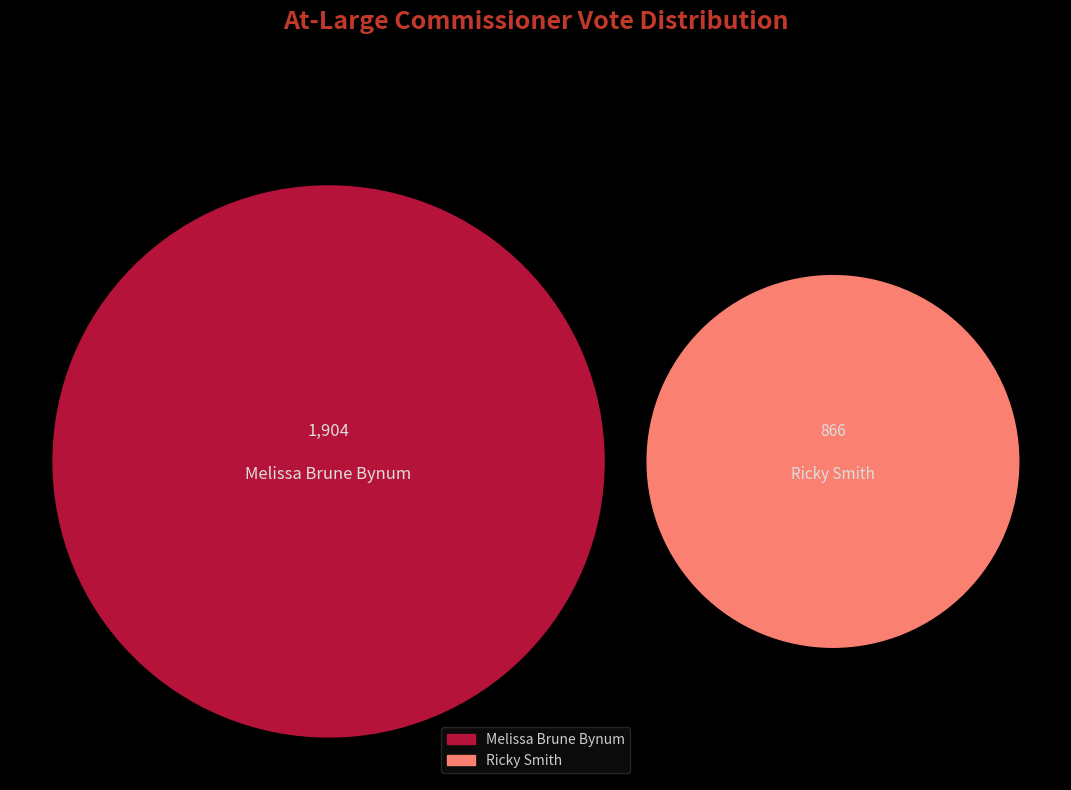

Is there a majority slice in this chart?

Yes